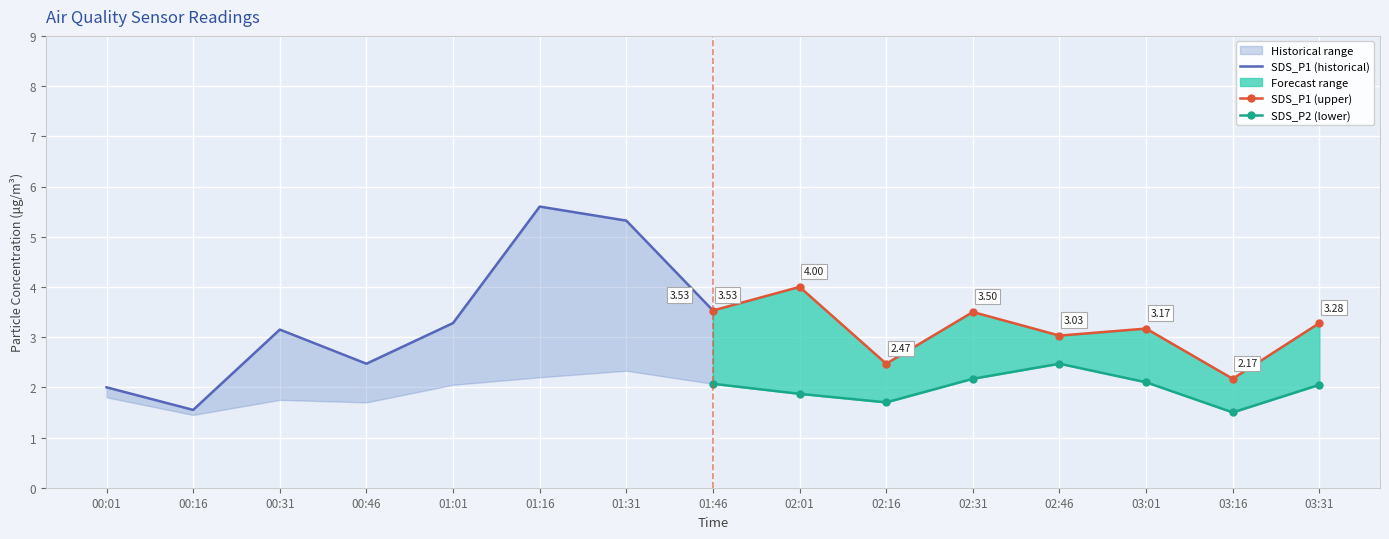

What is the difference between the second highest and second lowest values in the SDS_P1 (upper) series?

1.1